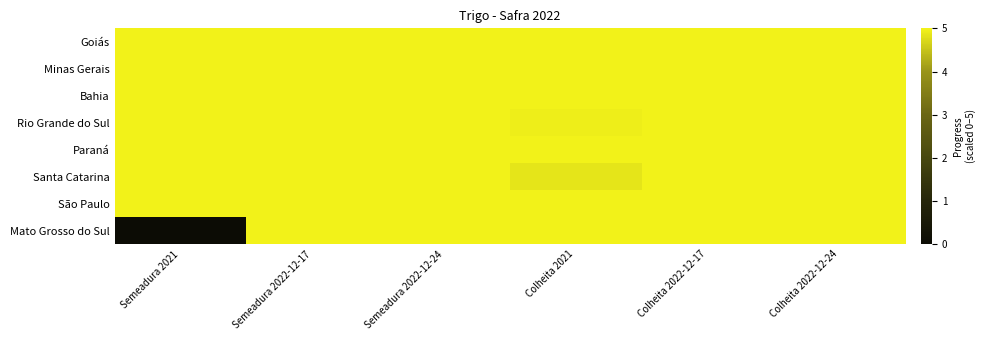

At how many categories does at least one series exceed 2?

6